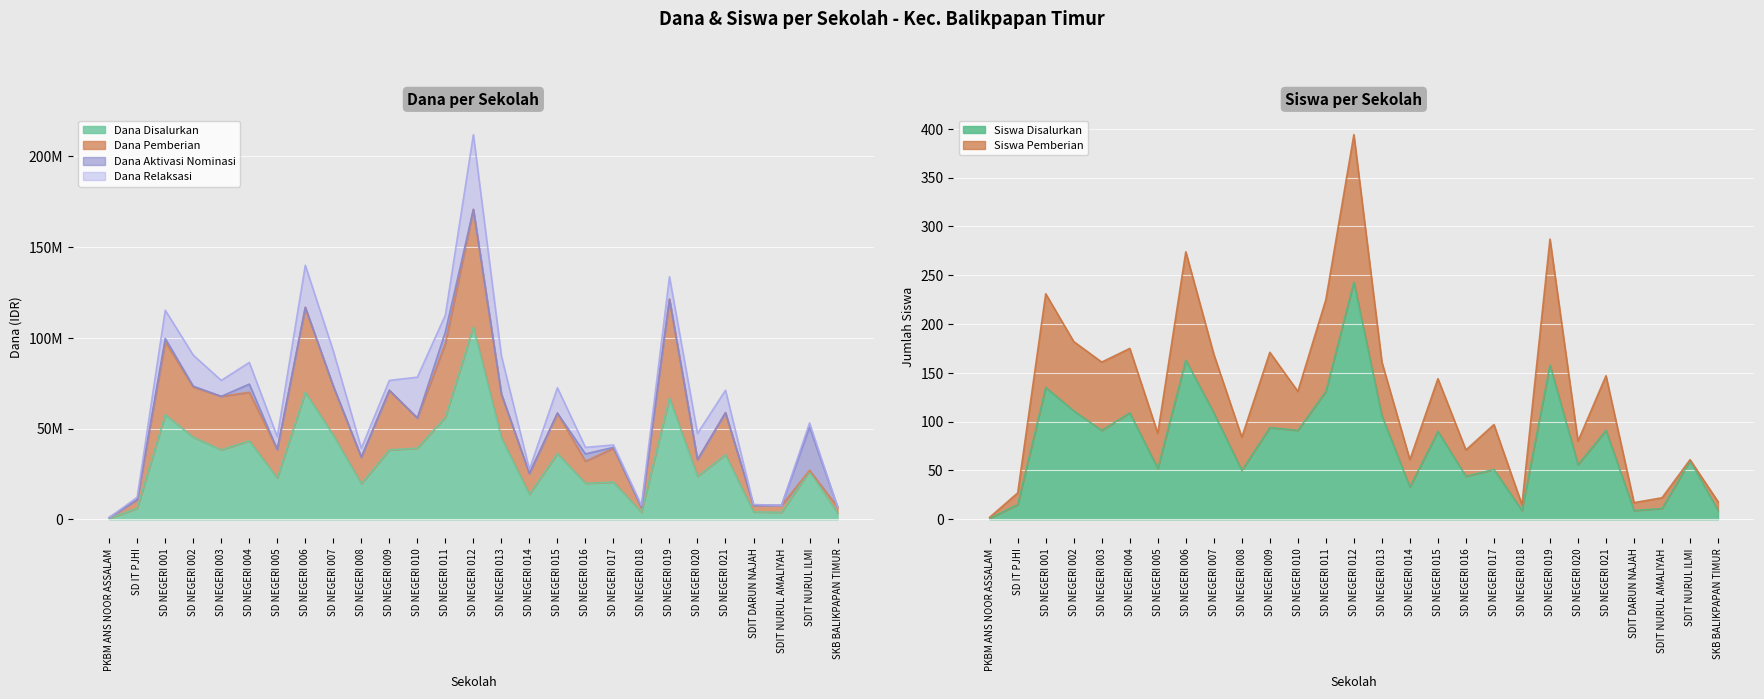

How many data points in Siswa Disalurkan are above 90?

13